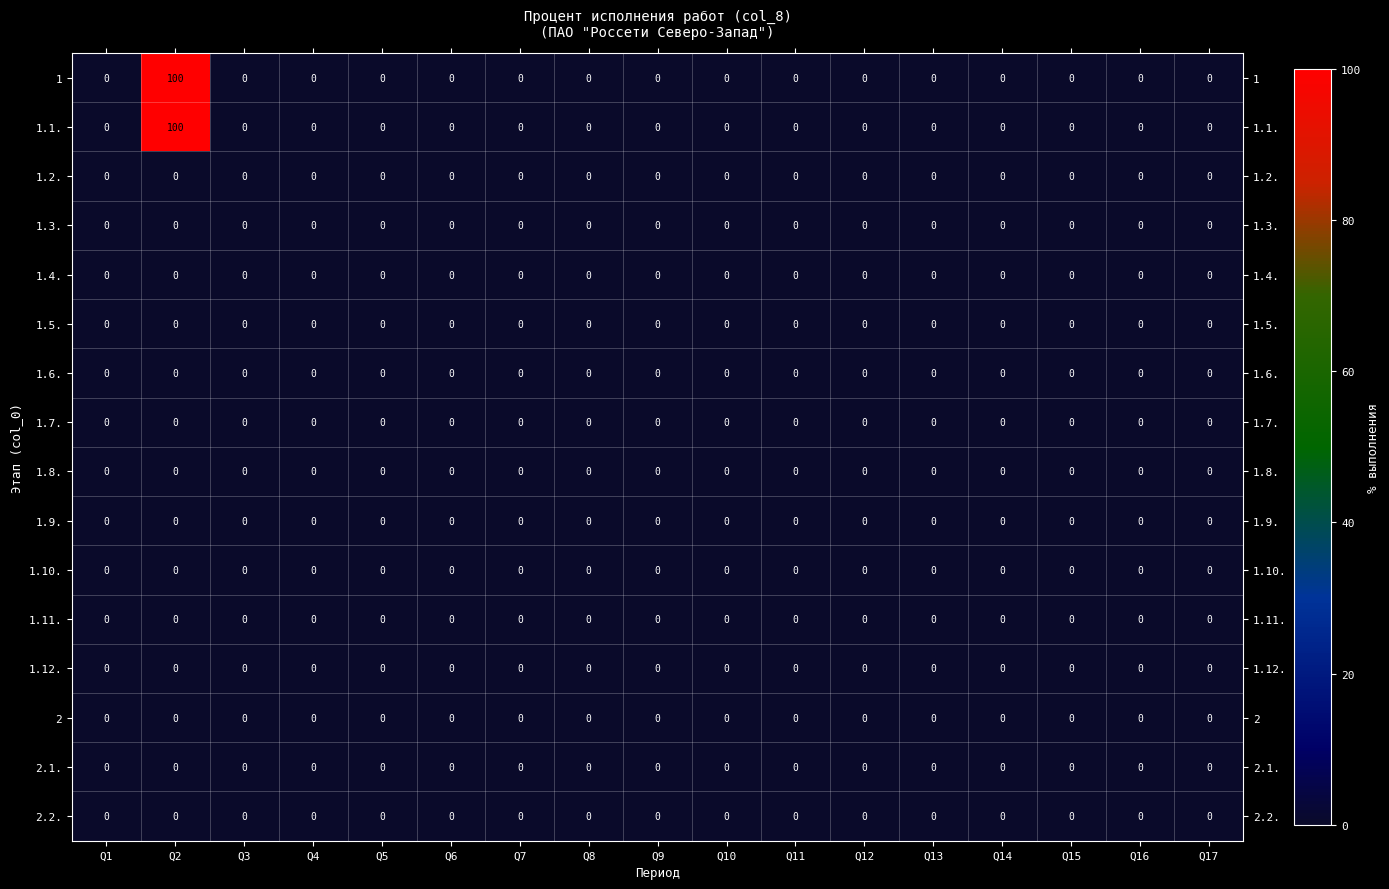

Is it true that 1.1. equals -60 at Q15?

False